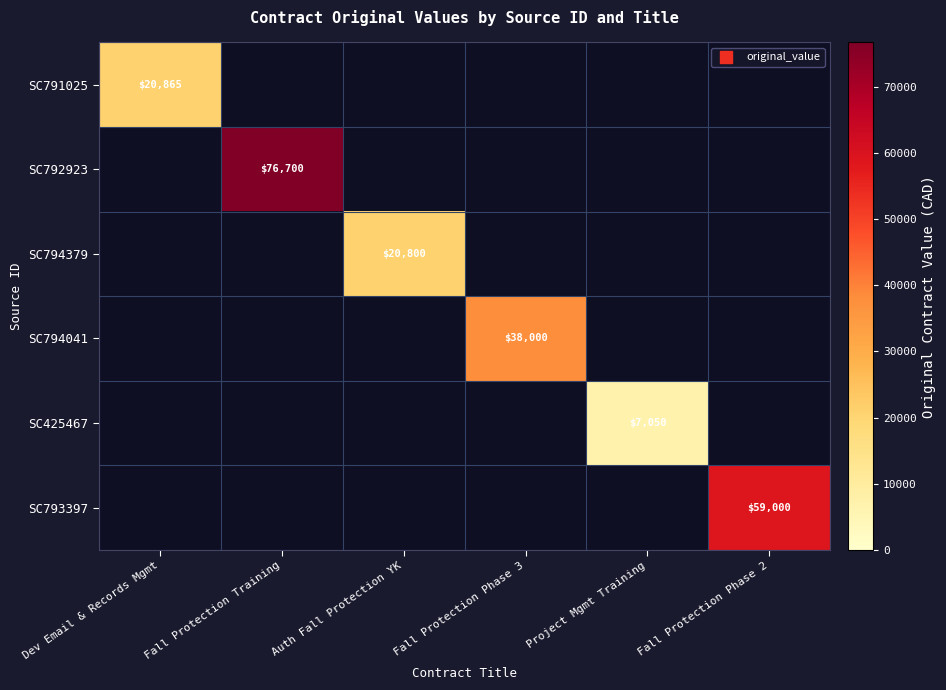

Rank the series at Fall Protection Training from highest to lowest value.

SC792923, SC791025, SC794379, SC794041, SC425467, SC793397